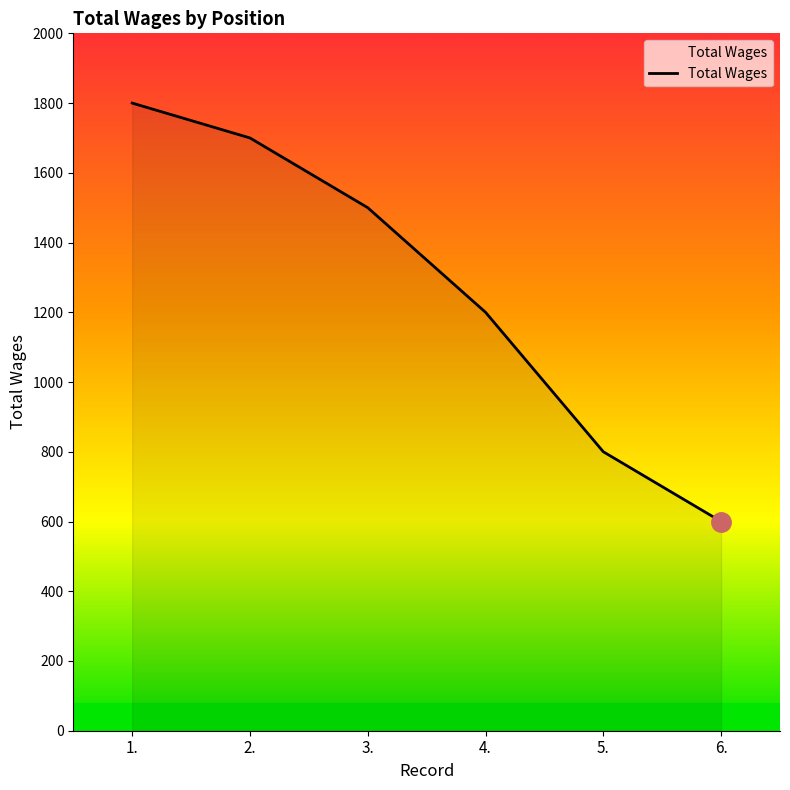

What is the average value?

1267